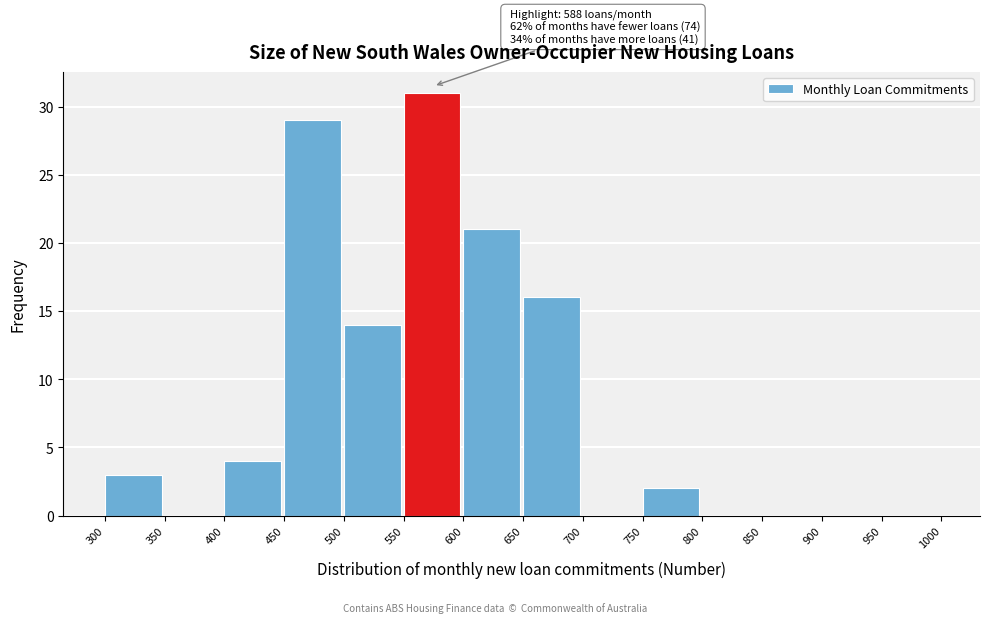

Over which range of the x-axis is the bar tallest?

550 to 600